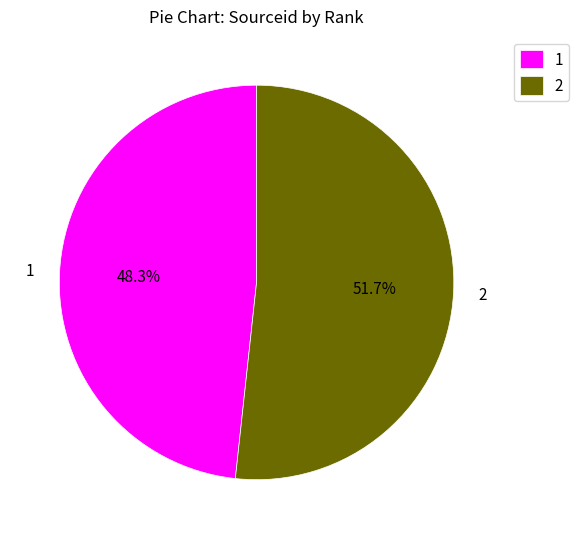

Which slice is the smallest?

1